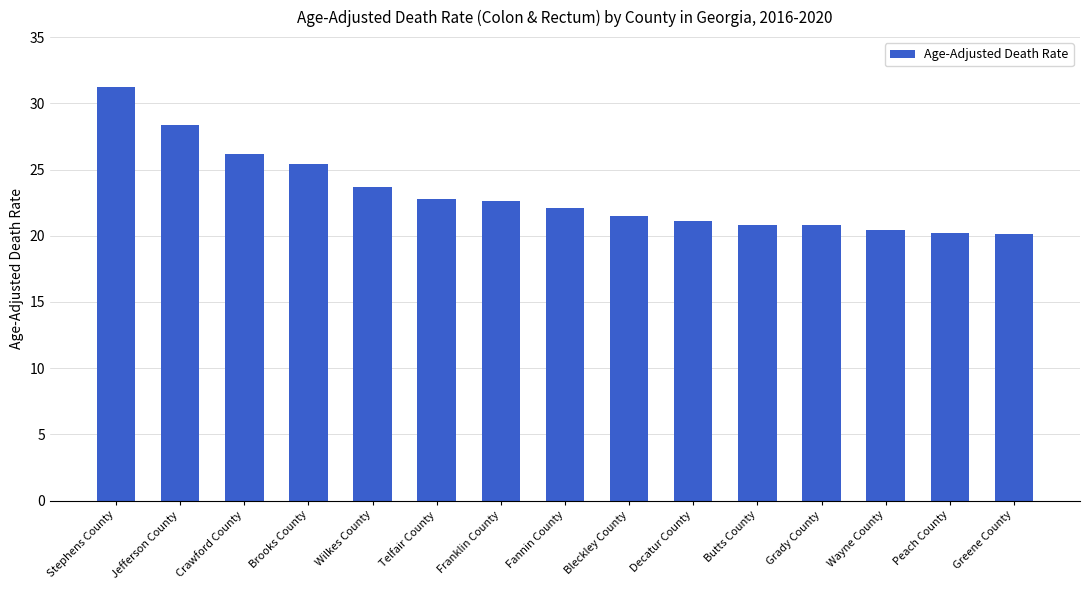

The chart shows a value of 13.8 at Crawford County. True or false?

False